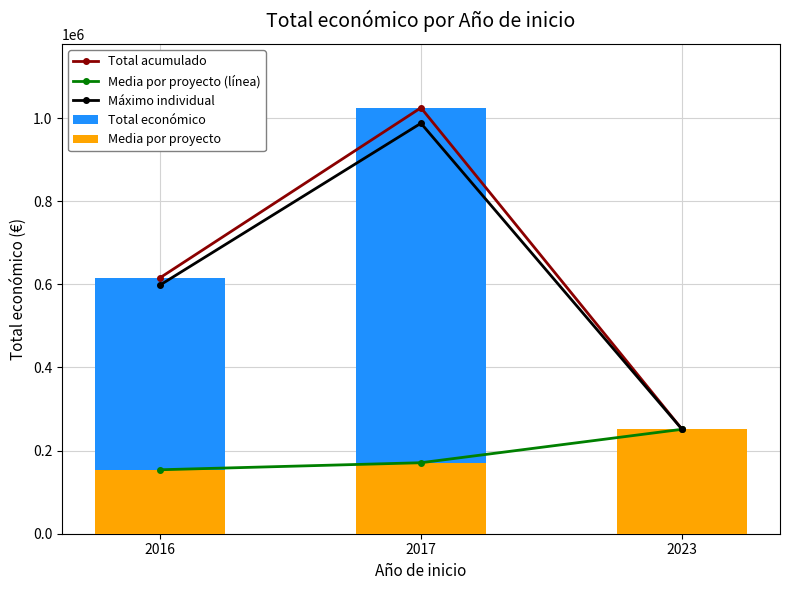

How many data points does each series have?

3